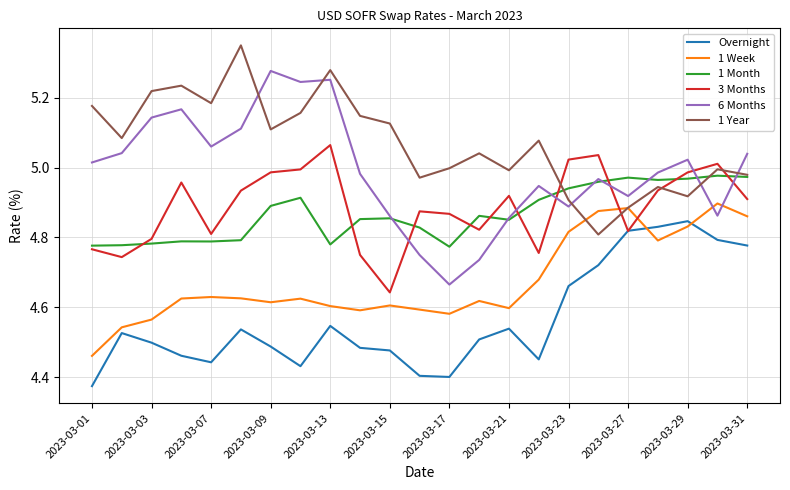

True or false: 1 Year and Overnight intersect in this chart.

False